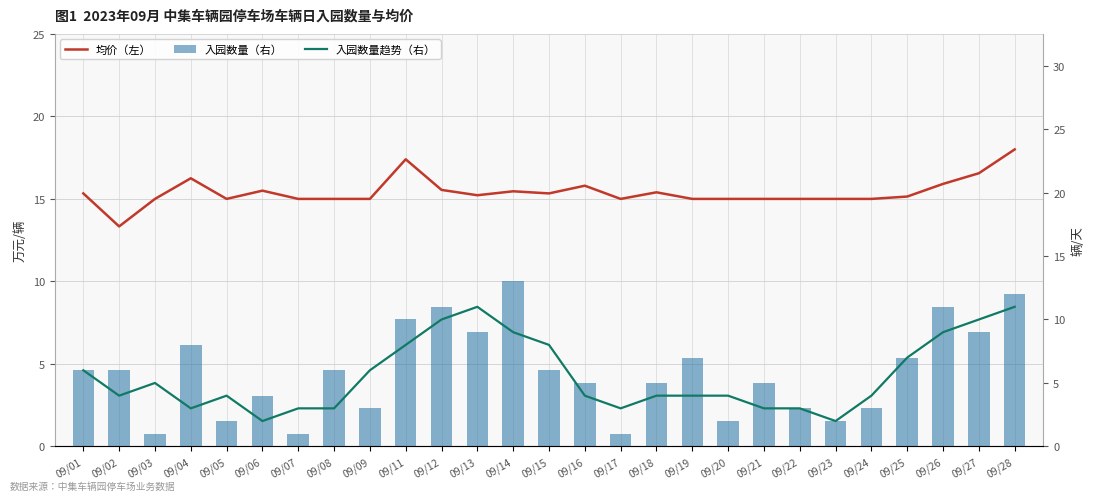

At which label does 均价（左） reach its peak?

09/28